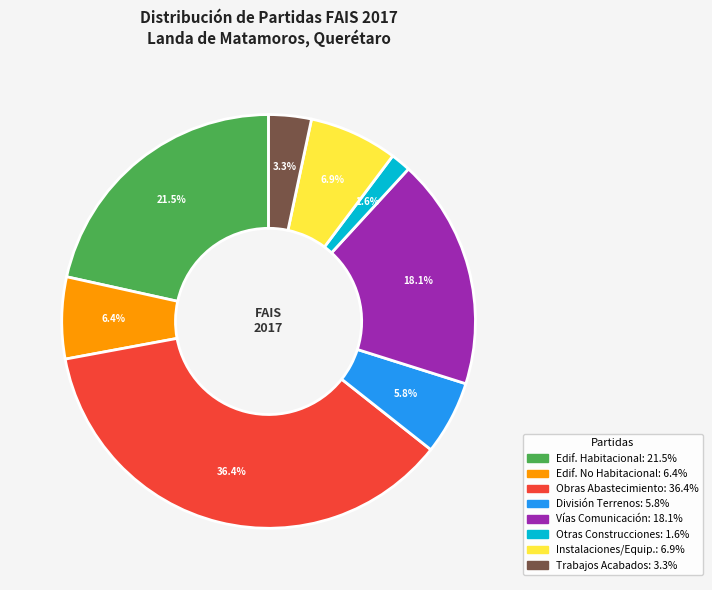

Is there any slice that represents more than half of the pie?

No